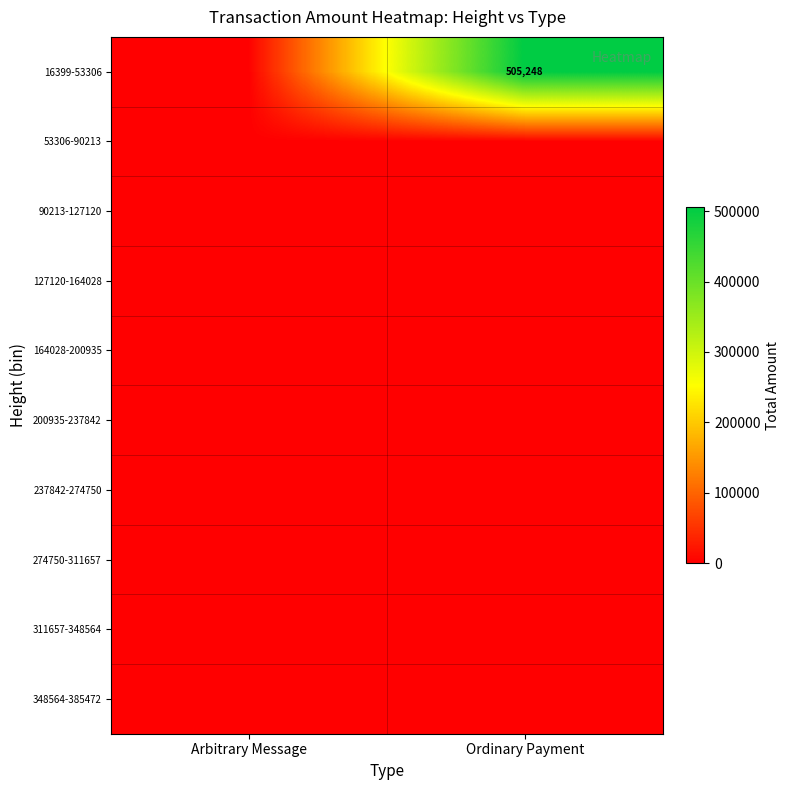

Is it true that 16399-53306 equals 505248 at Ordinary Payment?

True